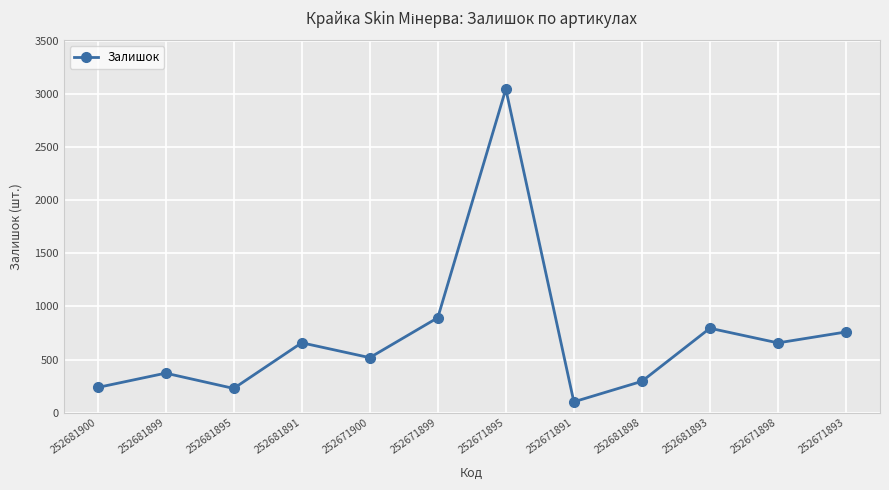

At which category does the chart reach its minimum across all series?

252671891